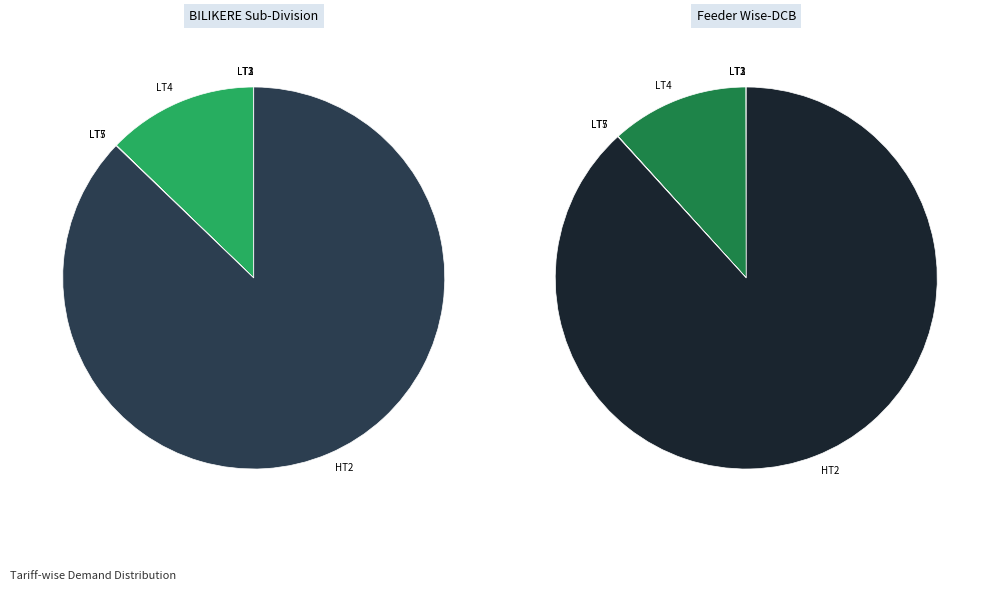

What percentage do LT4 and HT2 together represent?

99.9%